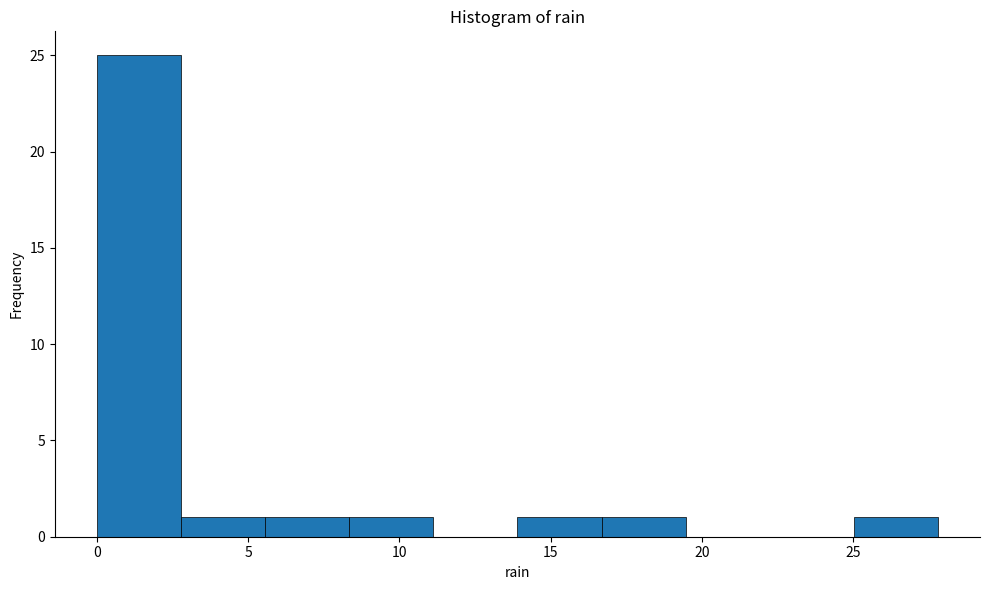

Which range on the x-axis has the tallest bar?

0.0 to 3.0